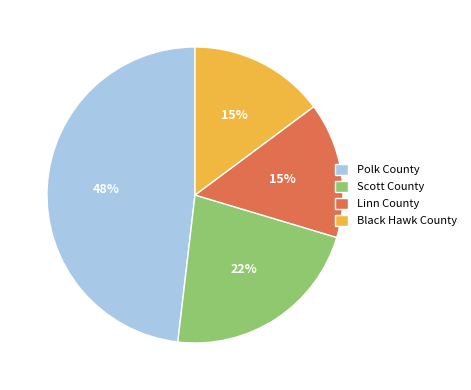

Approximately how many times larger is the value at Polk County compared to Linn County?

3.2